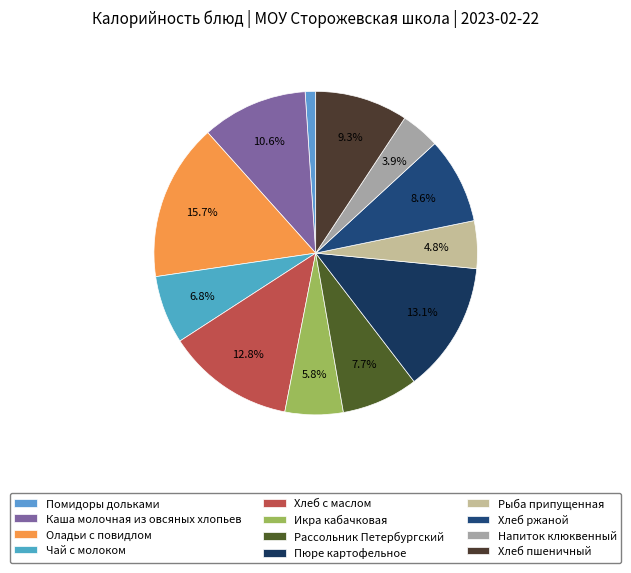

To the nearest percent, what is the difference between the largest and smallest slice percentages?

15%